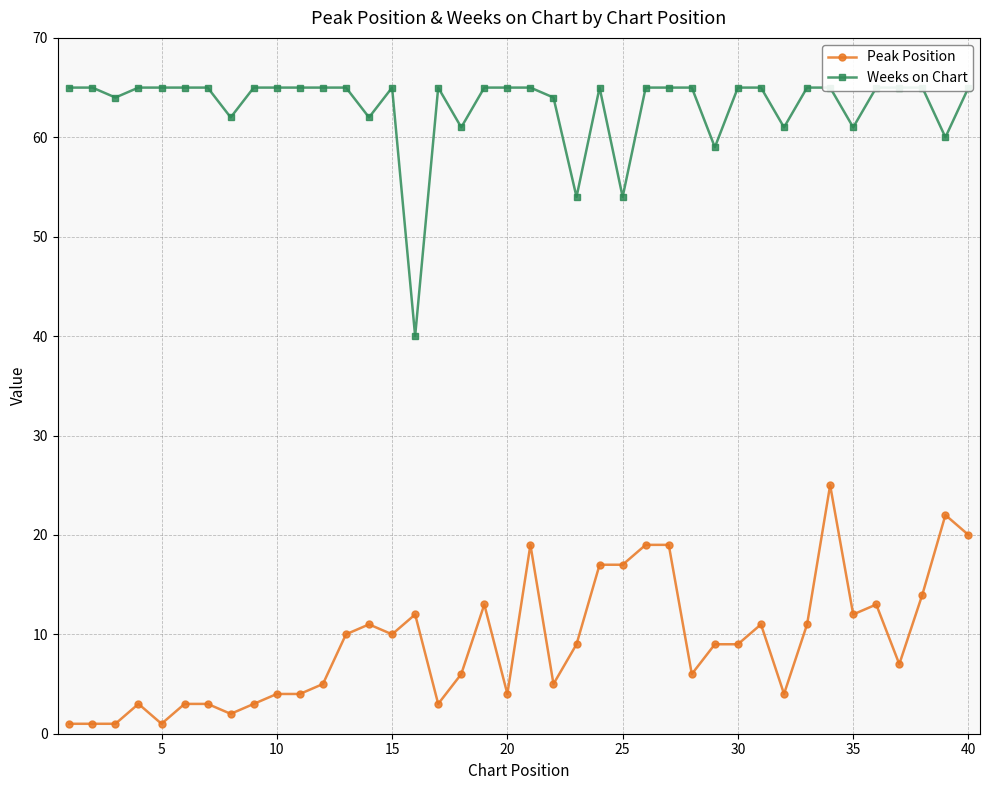

Reading left to right, what are all the values shown in this chart?

Peak Position: 1	1	1	3	1	3	3	2	3	4	4	5	10	11	10	12	3	6	13	4	19	5	9	17	17	19	19	6	9	9	11	4	11	25	12	13	7	14	22	20
Weeks on Chart: 65	65	64	65	65	65	65	62	65	65	65	65	65	62	65	40	65	61	65	65	65	64	54	65	54	65	65	65	59	65	65	61	65	65	61	65	65	65	60	65